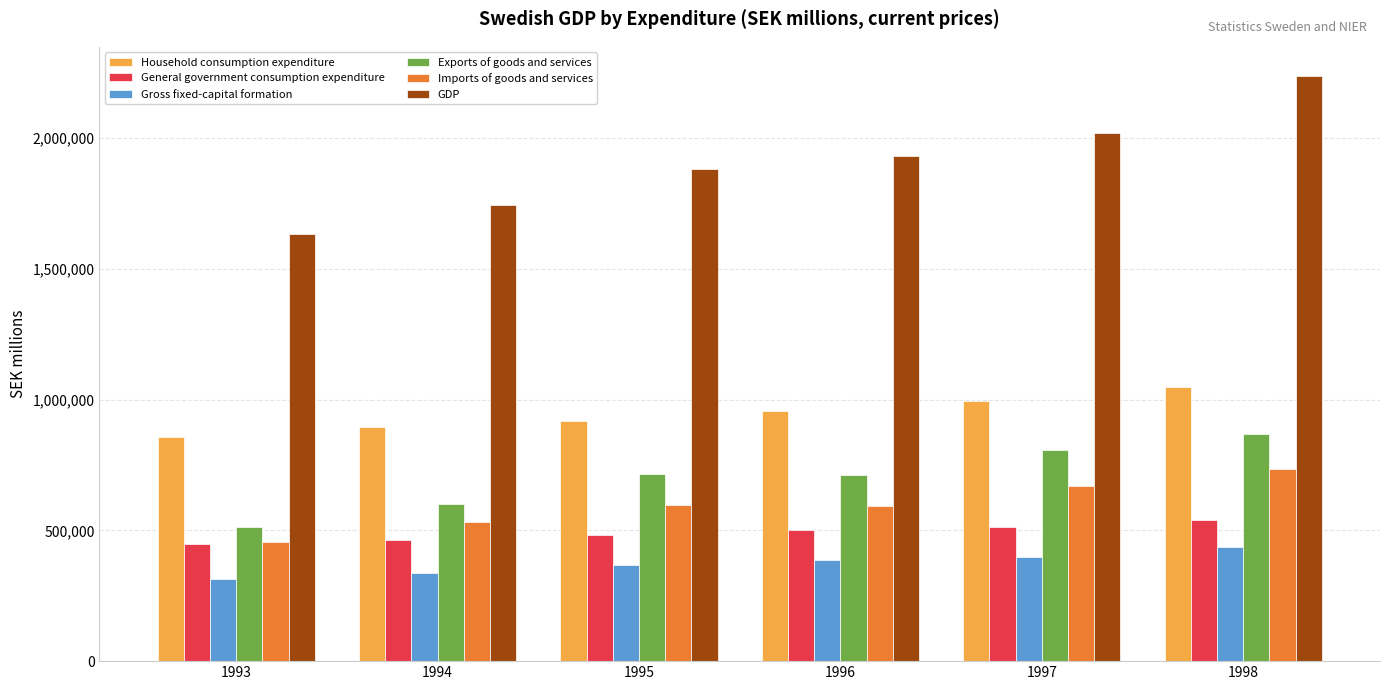

What is the lowest value of the Exports of goods and services series?

511605